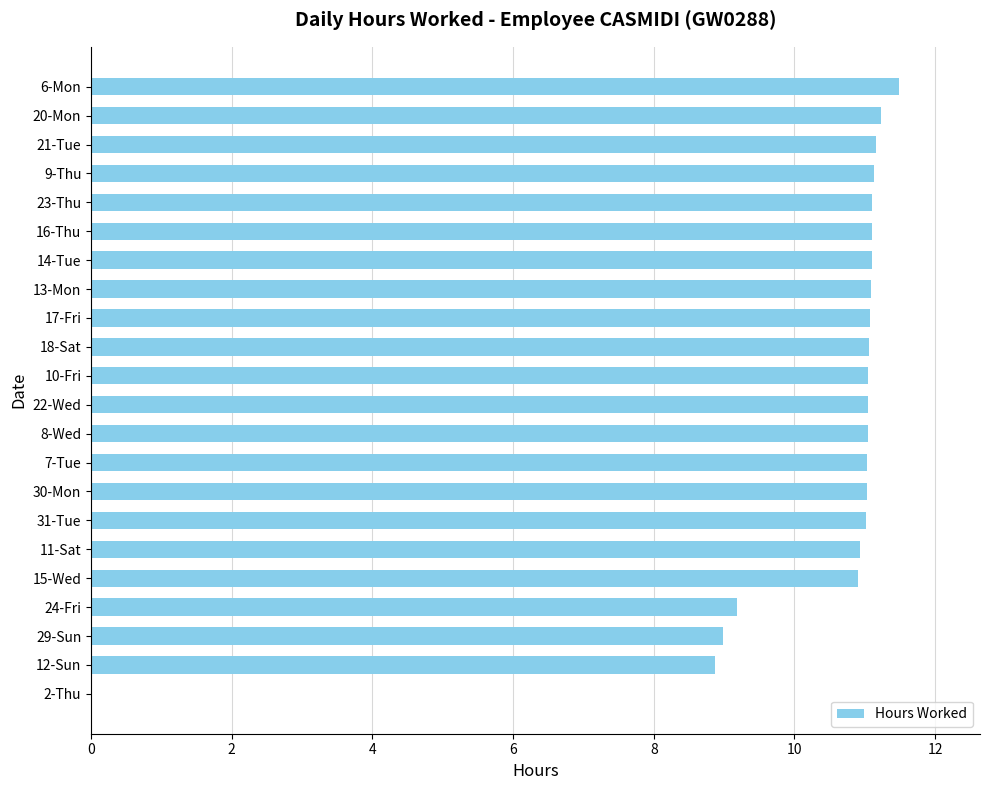

Approximately how many times larger is the value at 11-Sat compared to 31-Tue?

1.0